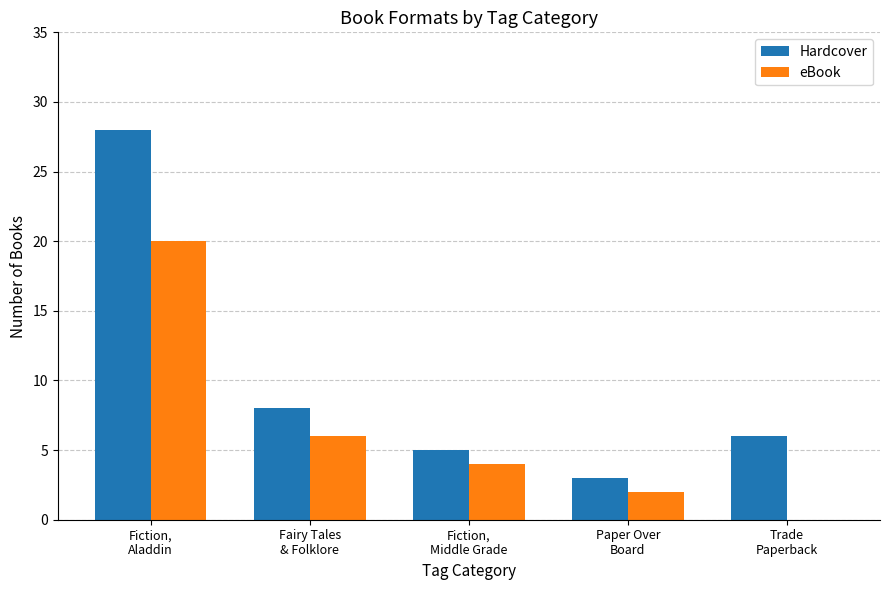

True or false: Hardcover has a value of 5 at Fiction,
Middle Grade.

True